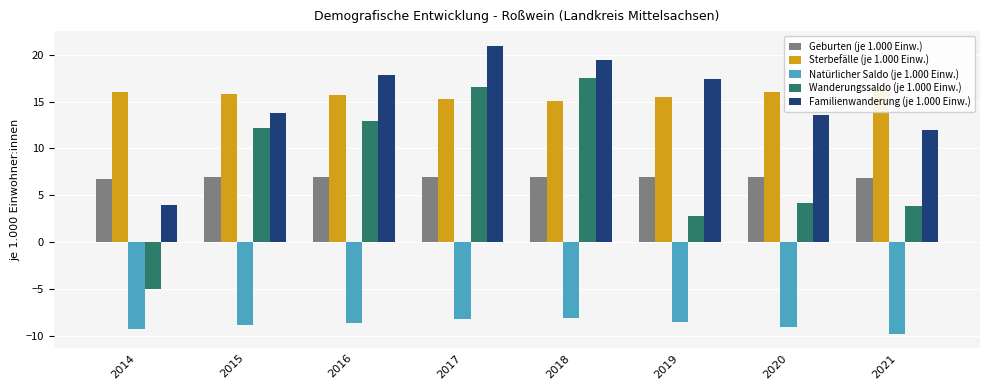

What value does the Sterbefälle (je 1.000 Einw.) series have at 2019?

15.5